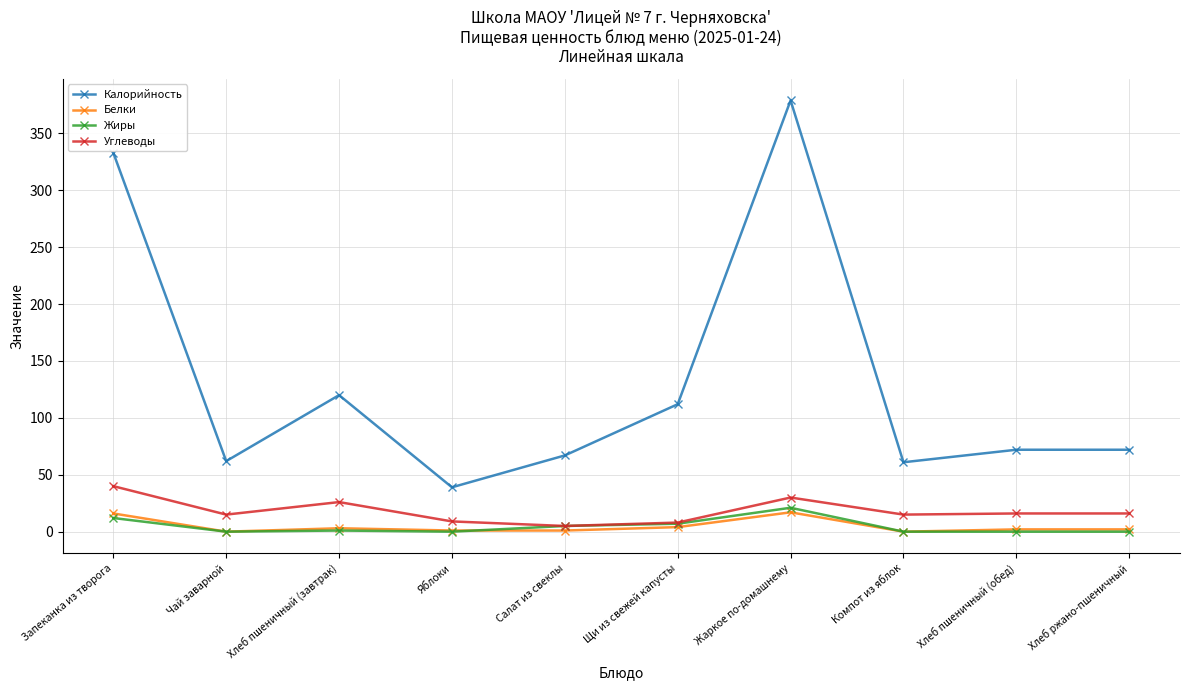

Is this an area chart (filled region under the line)?

No